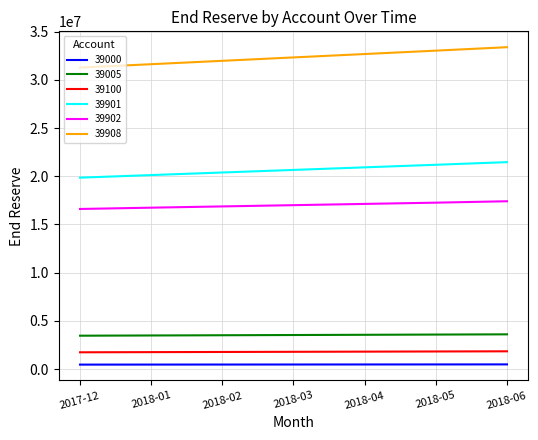

True or false: 39000 and 39100 intersect in this chart.

False